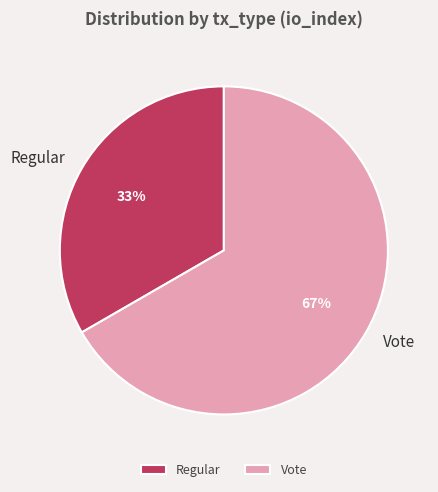

To the nearest percent, what percentage of the pie is Vote?

67%